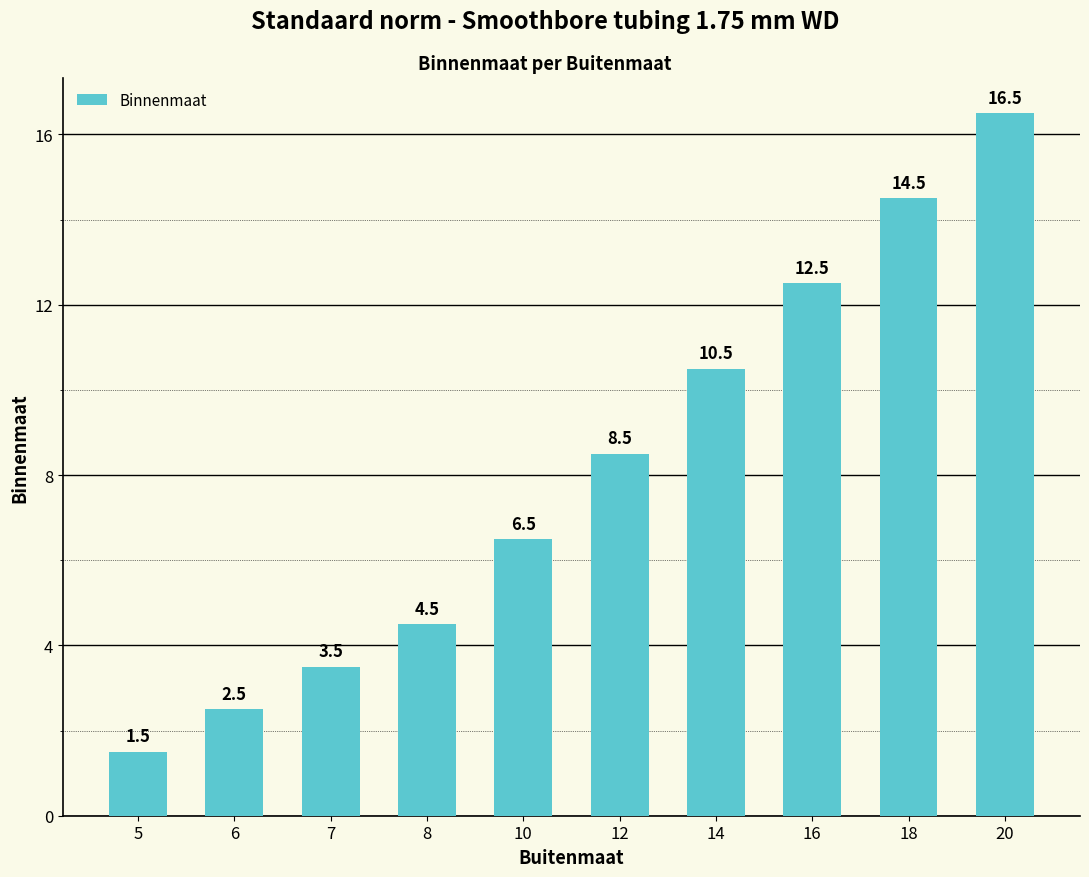

Reading left to right, extract all data points from this chart.

1.5	2.5	3.5	4.5	6.5	8.5	10.5	12.5	14.5	16.5